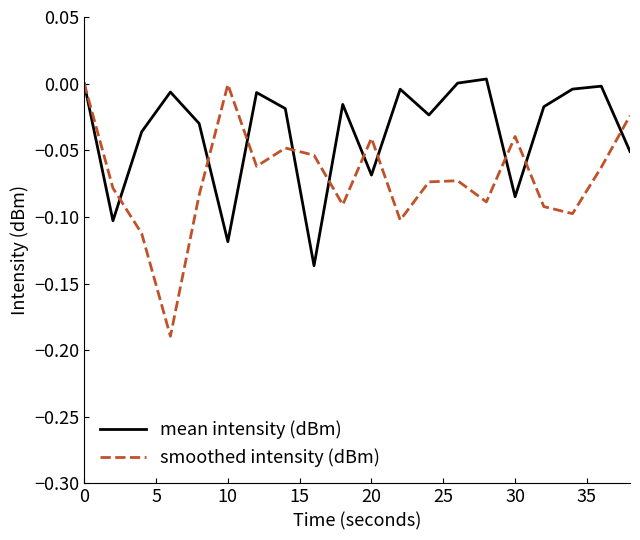

Which series has the widest spread of values?

smoothed intensity (dBm)